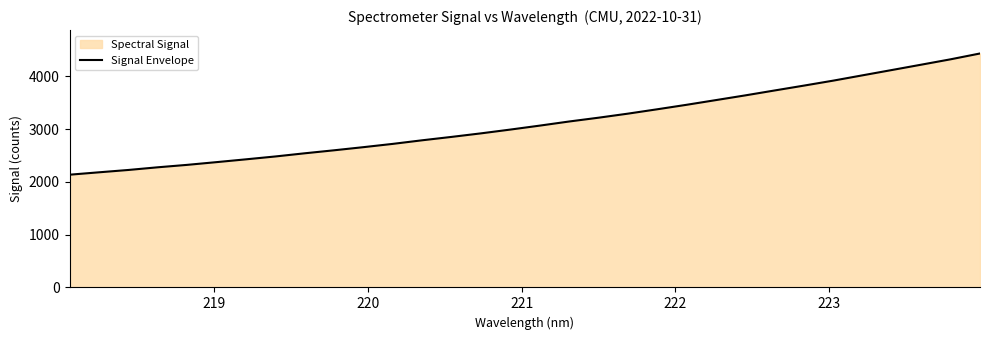

How many values are below 3066?

16